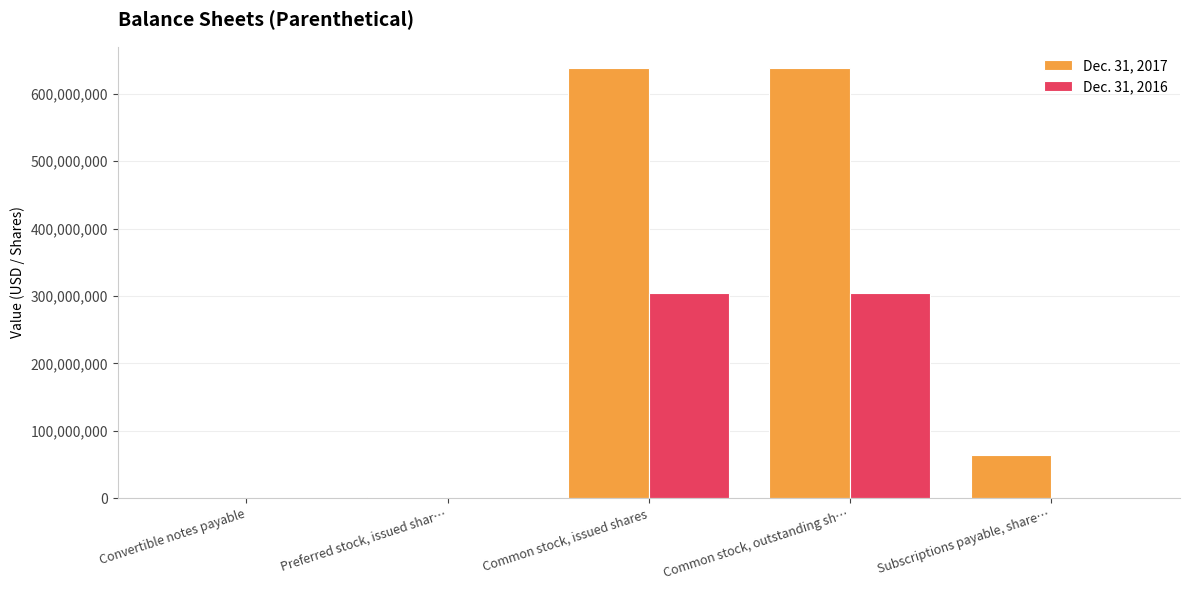

What is the maximum value shown in the chart?

637840677